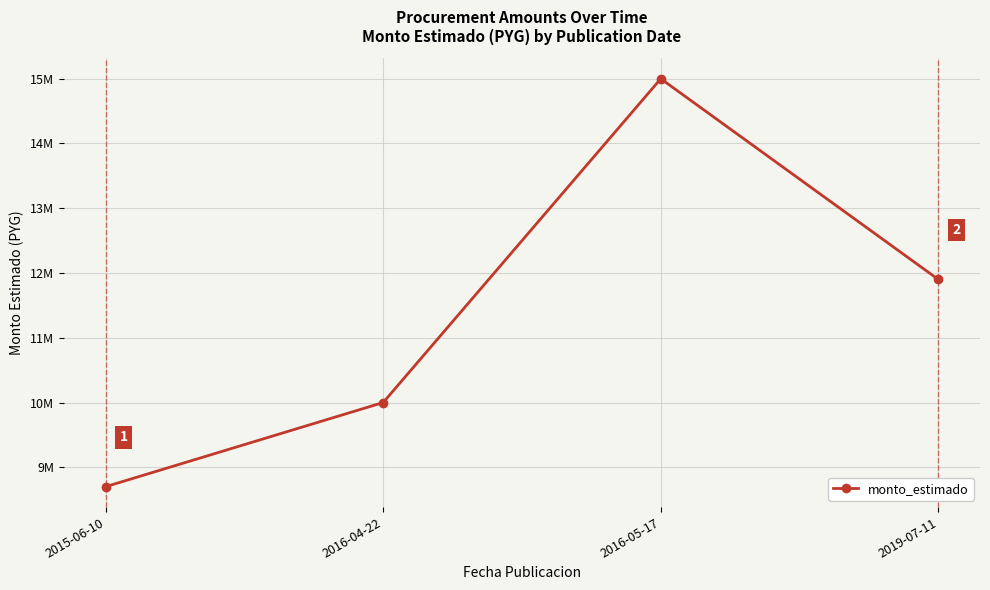

List the labels in order of value, largest first.

2016-05-17, 2019-07-11, 2016-04-22, 2015-06-10